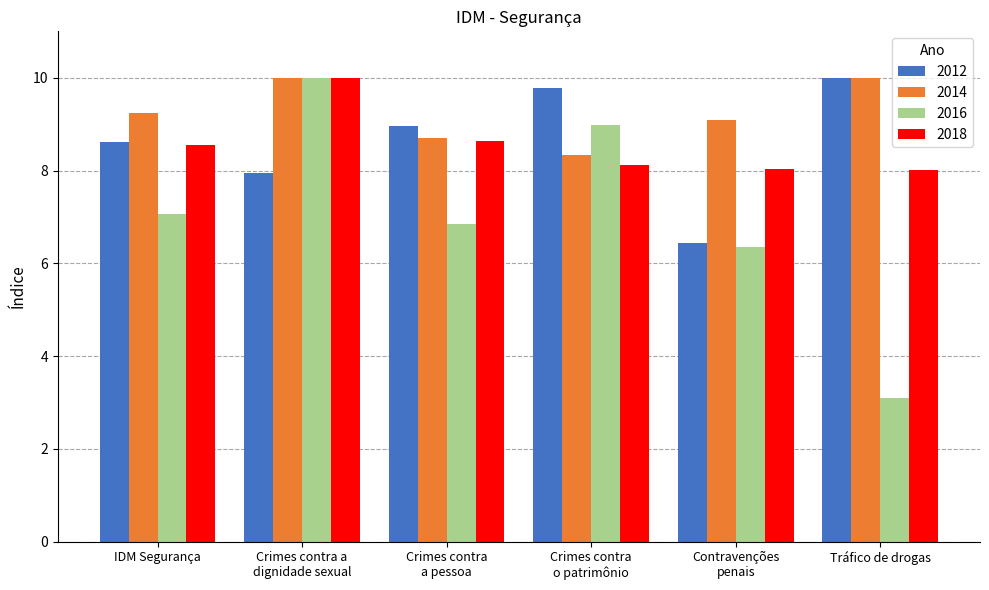

What is the value of the 2018 bar at the 3rd from the left?

8.6